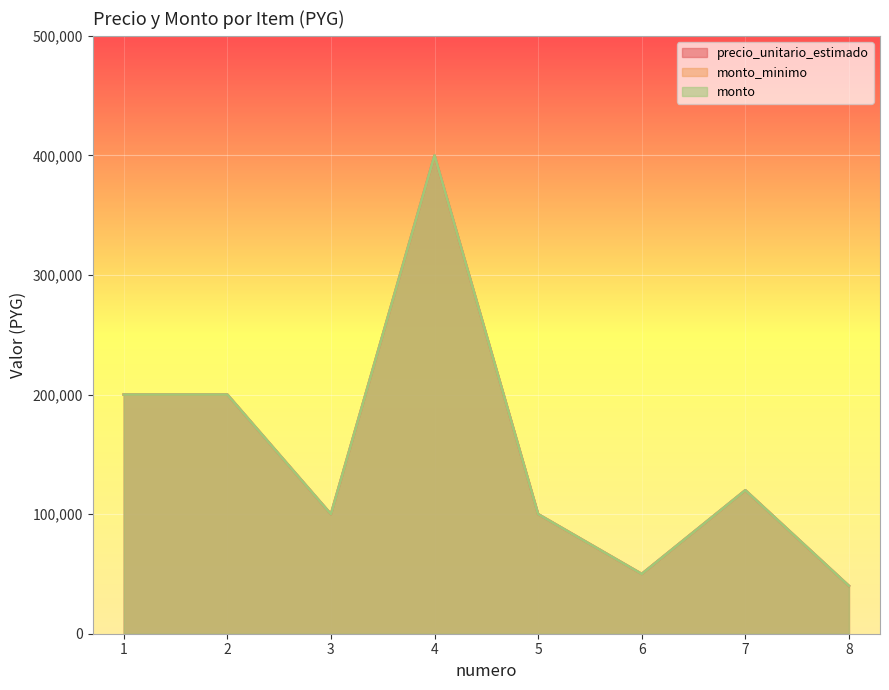

Reading right to left, list all the values displayed in this chart.

precio_unitario_estimado: 40000	120000	50000	100000	400000	100000	200000	200000
monto_minimo: 40000	120000	50000	100000	400000	100000	200000	200000
monto: 40000	120000	50000	100000	400000	100000	200000	200000